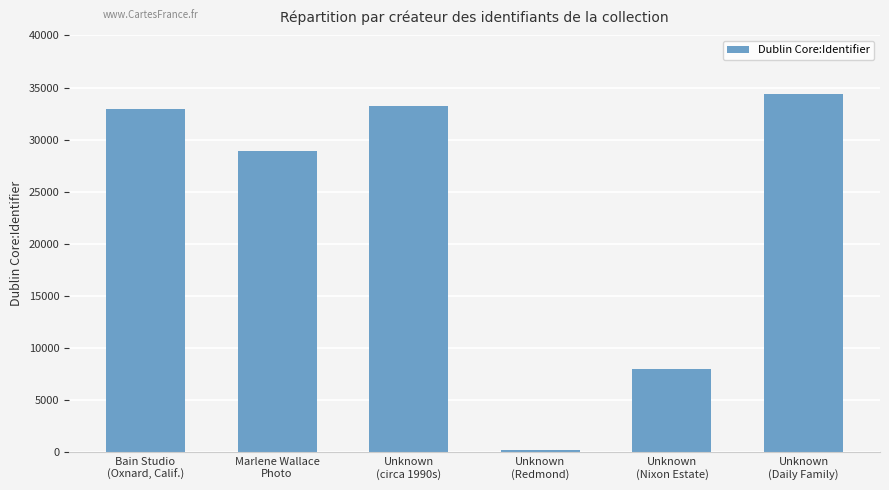

How many data points are less than 32921?

3